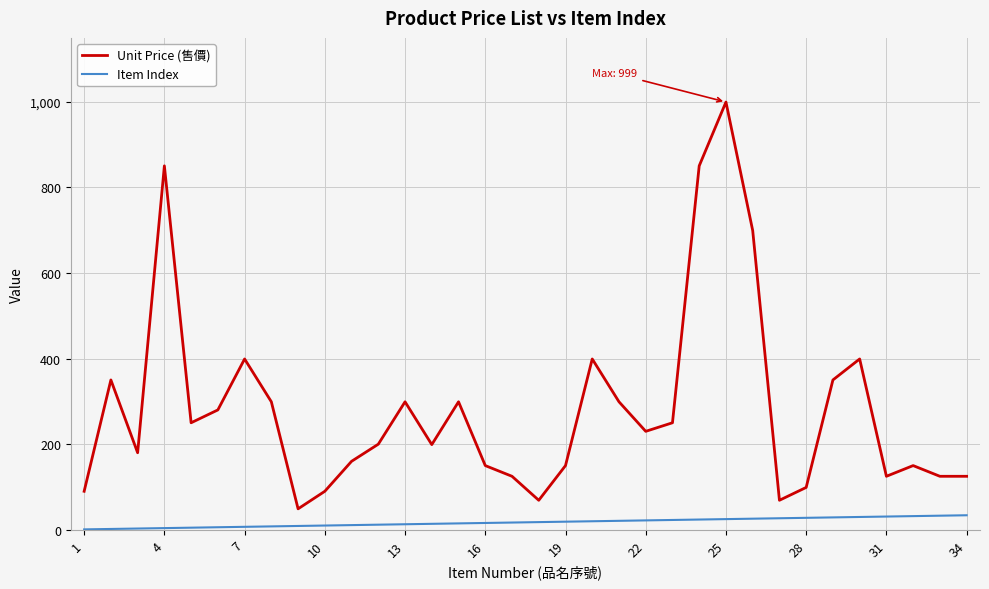

Which series has the widest spread of values?

Unit Price (售價)